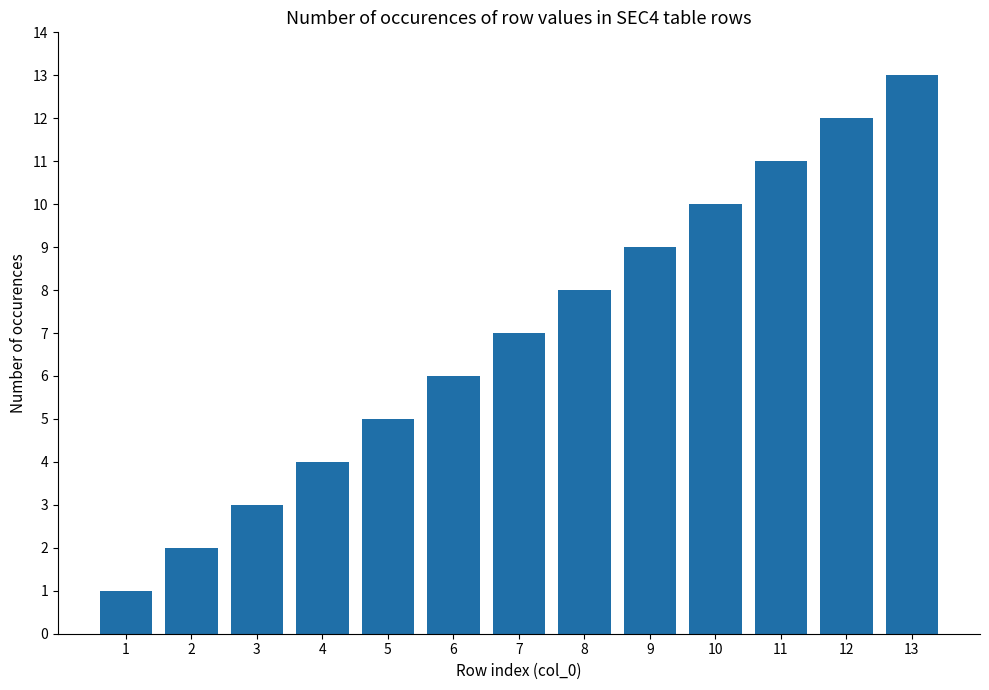

What is the change in value from 9 to 11?

+2